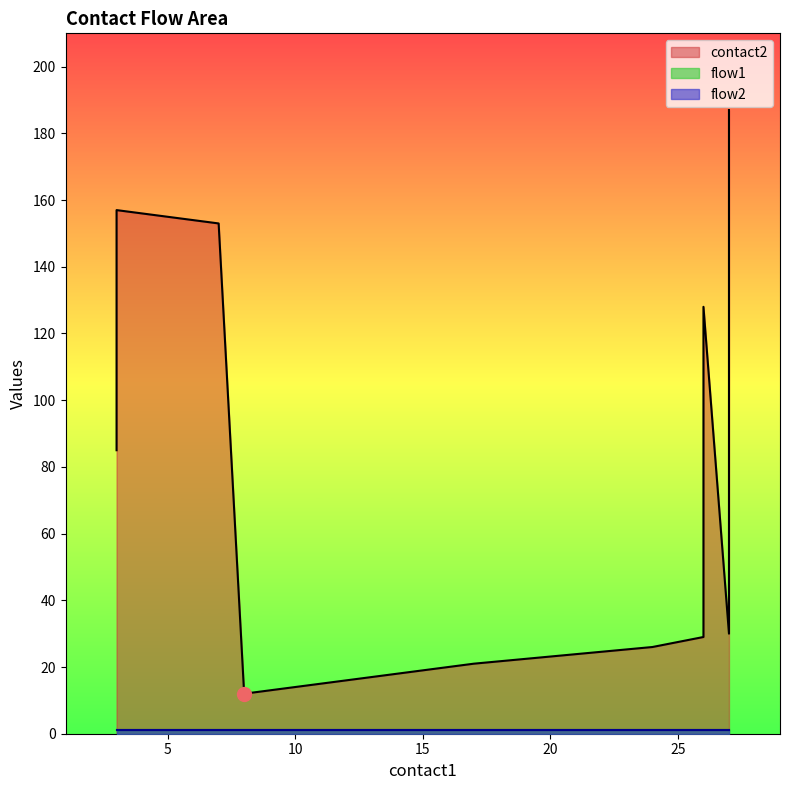

The flow1 series shows 1 at 26. True or false?

True